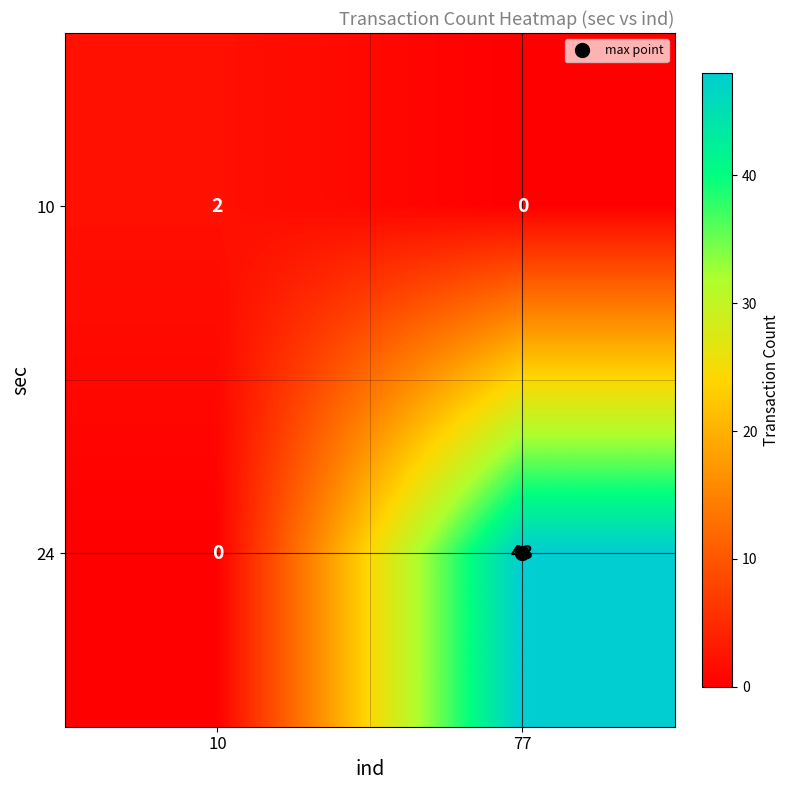

Count the number of categories in the chart.

2